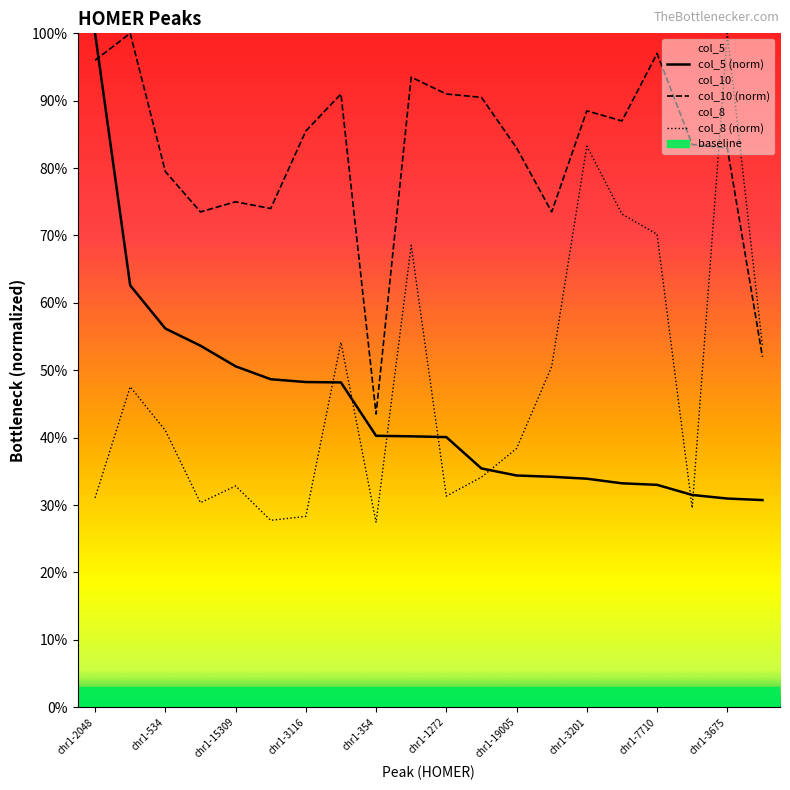

At which label does col_5 (norm) reach its peak?

chr1-2048